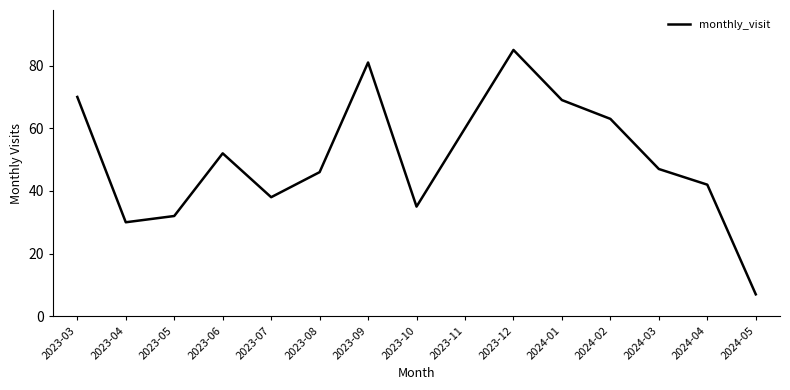

What is the change in value from 2023-04 to 2024-05?

-23